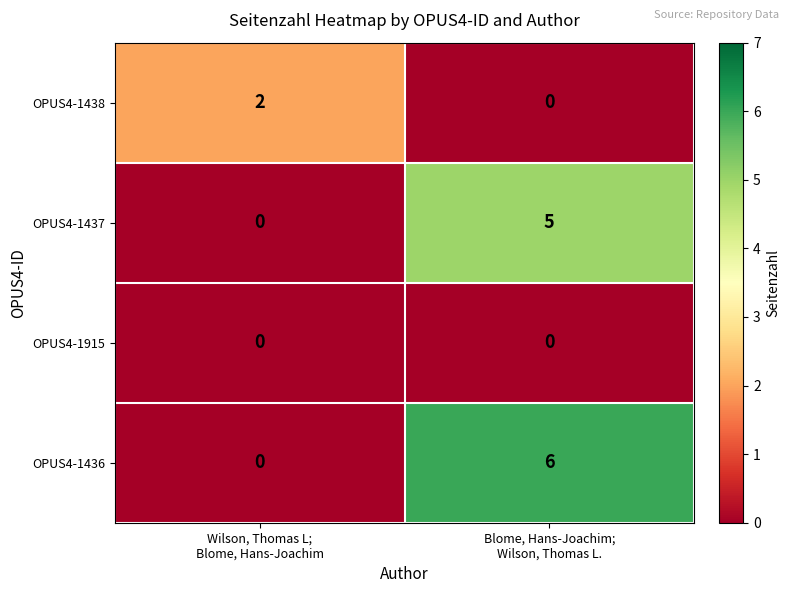

What is the maximum value shown in the chart?

6